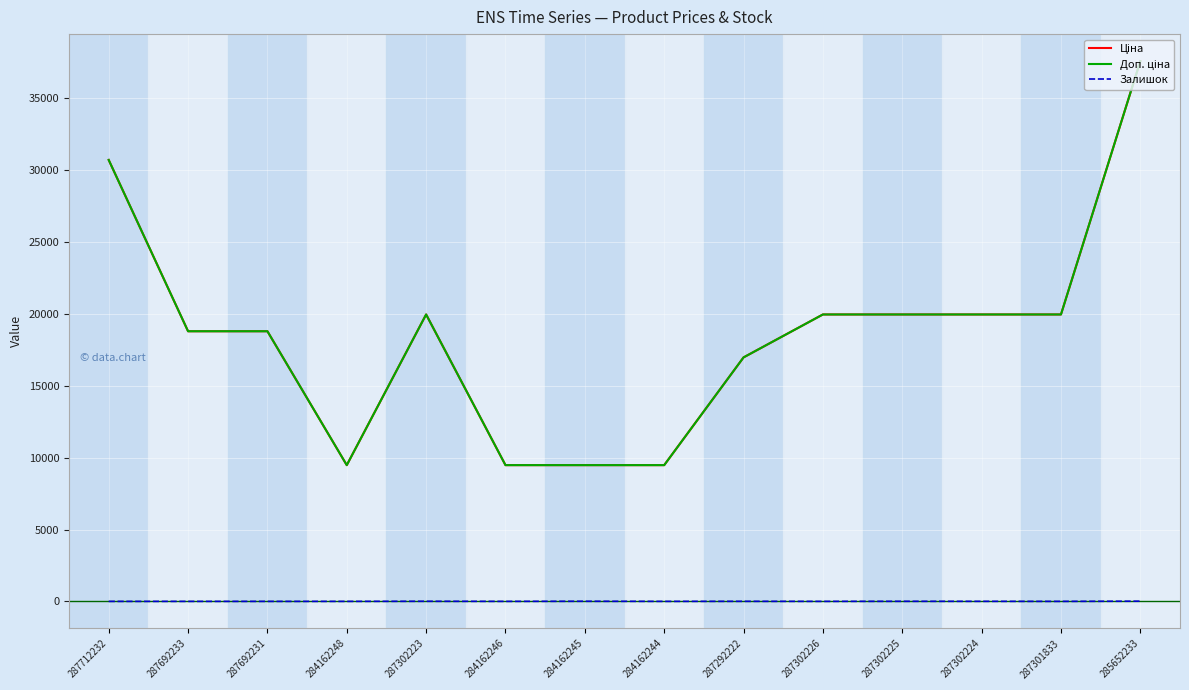

Does the chart have visible grid lines?

Yes